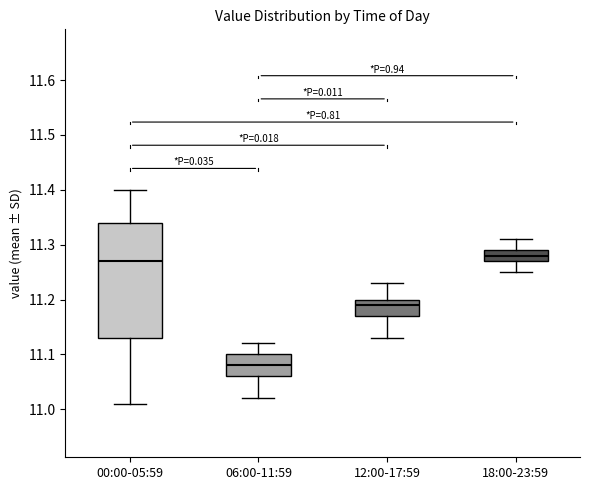

Reading left to right, transcribe this box plot: for each box, give where its median line is, the range the box spans, and where its two whiskers end, as read against the y-axis. The values are not printed on the chart, so give them approximately, as read against the axis.

00:00-05:59: median 11.27, box 11.13 to 11.34, whiskers 11.01 to 11.40
06:00-11:59: median 11.08, box 11.06 to 11.10, whiskers 11.02 to 11.12
12:00-17:59: median 11.19, box 11.17 to 11.20, whiskers 11.13 to 11.23
18:00-23:59: median 11.28, box 11.27 to 11.29, whiskers 11.25 to 11.31